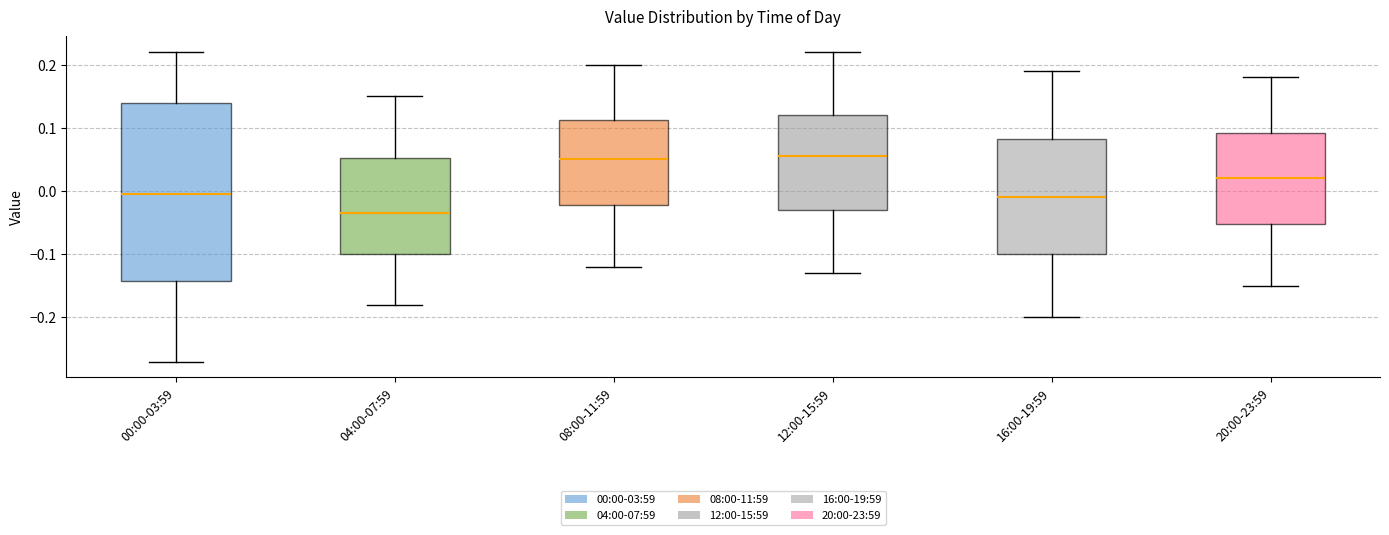

Reading left to right, read every box against the y-axis: the position of its median line, the range the box covers, and the ends of its whiskers. The values are not printed on the chart, so give them approximately, as read against the axis.

00:00-03:59: median 0.00, box -0.14 to 0.14, whiskers -0.27 to 0.22
04:00-07:59: median -0.03, box -0.10 to 0.05, whiskers -0.18 to 0.15
08:00-11:59: median 0.05, box -0.02 to 0.11, whiskers -0.12 to 0.20
12:00-15:59: median 0.06, box -0.03 to 0.12, whiskers -0.13 to 0.22
16:00-19:59: median -0.01, box -0.10 to 0.08, whiskers -0.20 to 0.19
20:00-23:59: median 0.02, box -0.05 to 0.09, whiskers -0.15 to 0.18